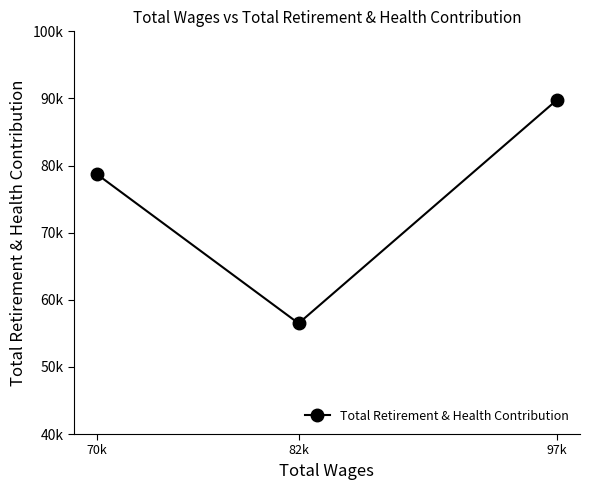

Reading right to left, transcribe all the data shown in this chart.

70k=78720	82k=56490	97k=89789